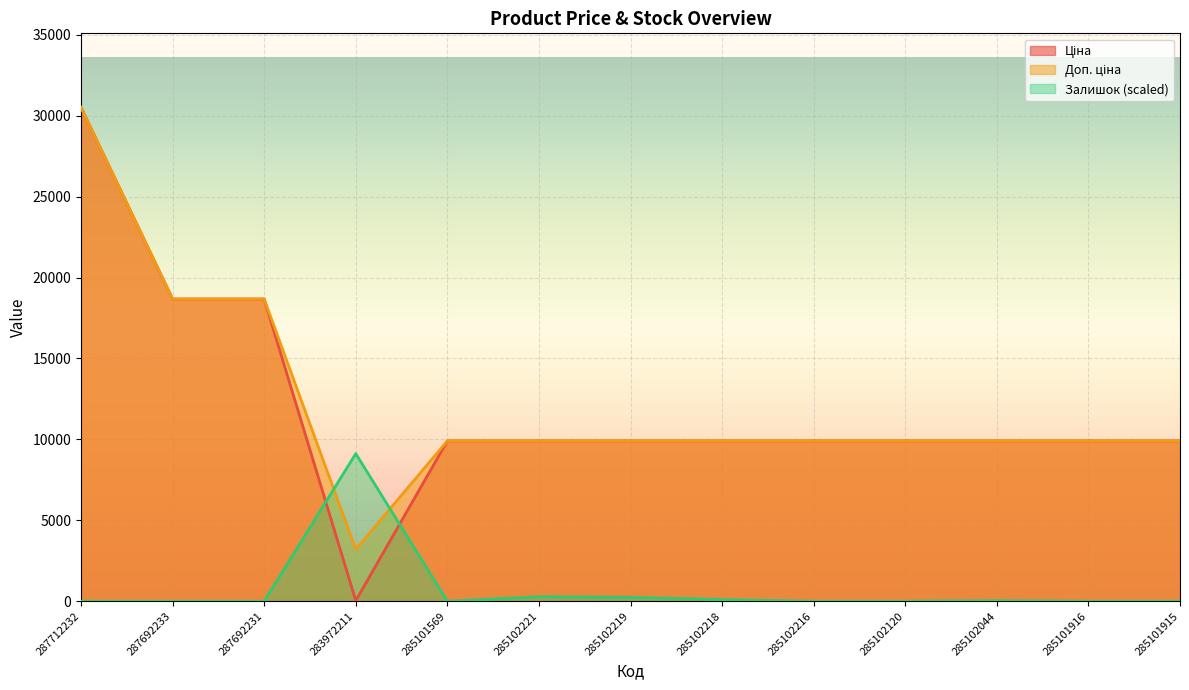

True or false: Доп. ціна and Залишок intersect in this chart.

True